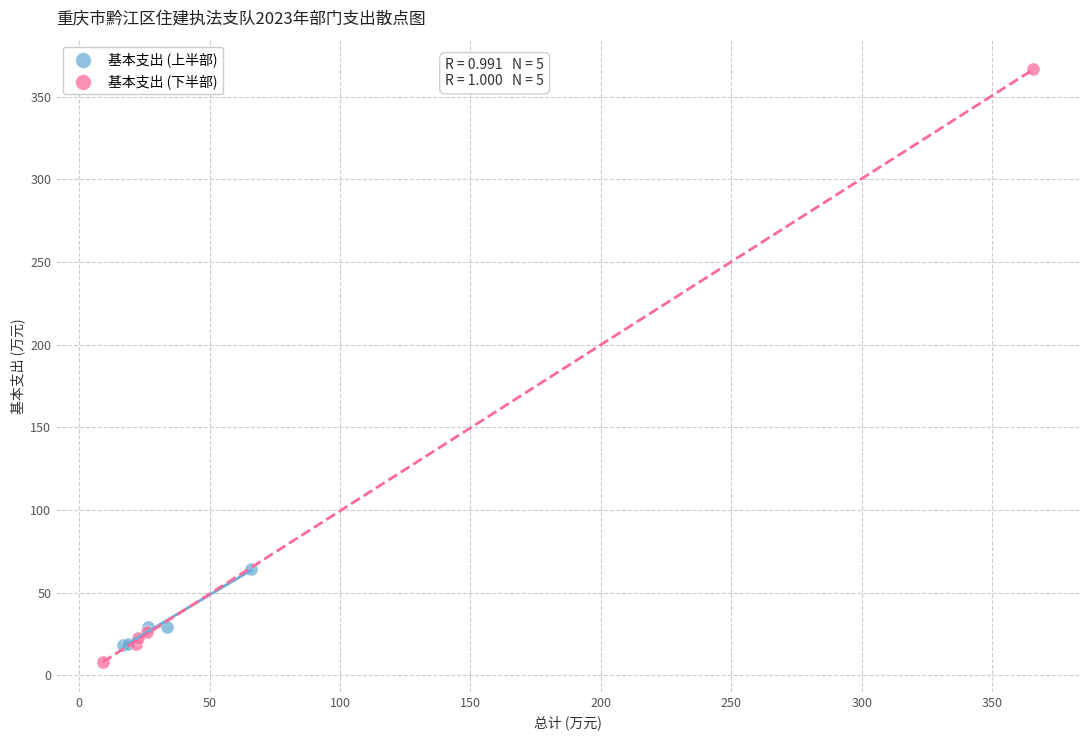

Which series contains the highest Y value?

基本支出 (下半部)